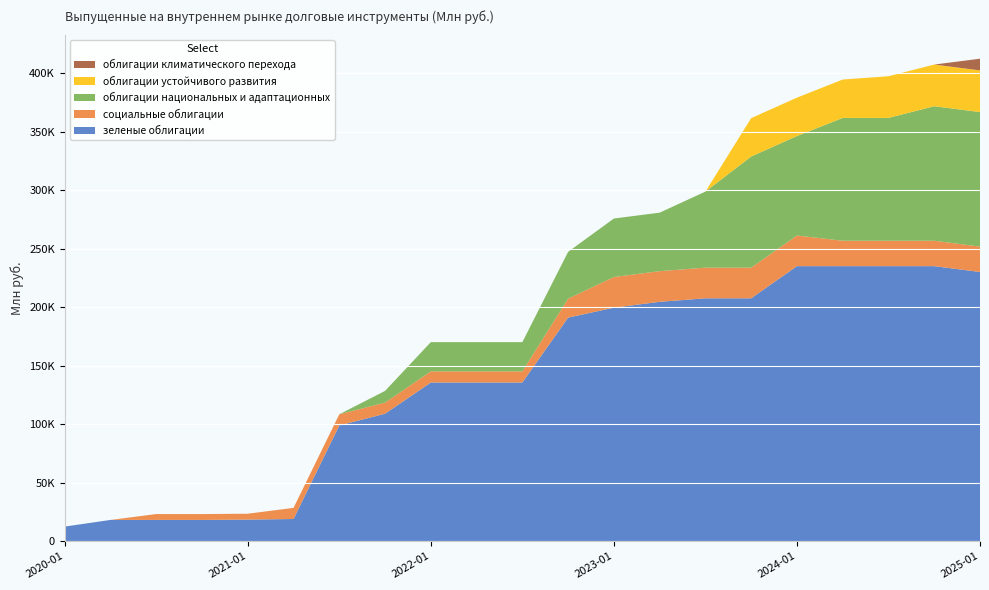

Reading left to right, transcribe all the data shown in this chart.

зеленые облигации: 2020-01=12413	2020-04=18113	2020-07=18113	2020-10=18113	2021-01=18413	2021-04=18913	2021-07=98913	2021-10=108913	2022-01=135613	2022-04=135613	2022-07=135613	2022-10=191091	2023-01=199591	2023-04=204591	2023-07=207591	2023-10=207591	2024-01=235091	2024-04=235091	2024-07=235091	2024-10=235091	2025-01=230091
социальные облигации: 2020-01=0	2020-04=0	2020-07=5015	2020-10=5015	2021-01=5015	2021-04=9515	2021-07=9515	2021-10=9515	2022-01=9515	2022-04=9515	2022-07=9515	2022-10=16219	2023-01=26219	2023-04=26219	2023-07=26219	2023-10=26219	2024-01=26219	2024-04=21719	2024-07=21719	2024-10=21719	2025-01=21719
облигации национальных и адаптационных: 2020-01=0	2020-04=0	2020-07=0	2020-10=0	2021-01=0	2021-04=0	2021-07=0	2021-10=10000	2022-01=25000	2022-04=25000	2022-07=25000	2022-10=40000	2023-01=50000	2023-04=50000	2023-07=65000	2023-10=95000	2024-01=85000	2024-04=105000	2024-07=105000	2024-10=115000	2025-01=115000
облигации устойчивого развития: 2020-01=0	2020-04=0	2020-07=0	2020-10=0	2021-01=0	2021-04=0	2021-07=0	2021-10=0	2022-01=0	2022-04=0	2022-07=0	2022-10=0	2023-01=0	2023-04=0	2023-07=0	2023-10=32839	2024-01=32839	2024-04=32839	2024-07=35639	2024-10=35639	2025-01=35639
облигации климатического перехода: 2020-01=0	2020-04=0	2020-07=0	2020-10=0	2021-01=0	2021-04=0	2021-07=0	2021-10=0	2022-01=0	2022-04=0	2022-07=0	2022-10=0	2023-01=0	2023-04=0	2023-07=0	2023-10=0	2024-01=0	2024-04=0	2024-07=0	2024-10=0	2025-01=10000